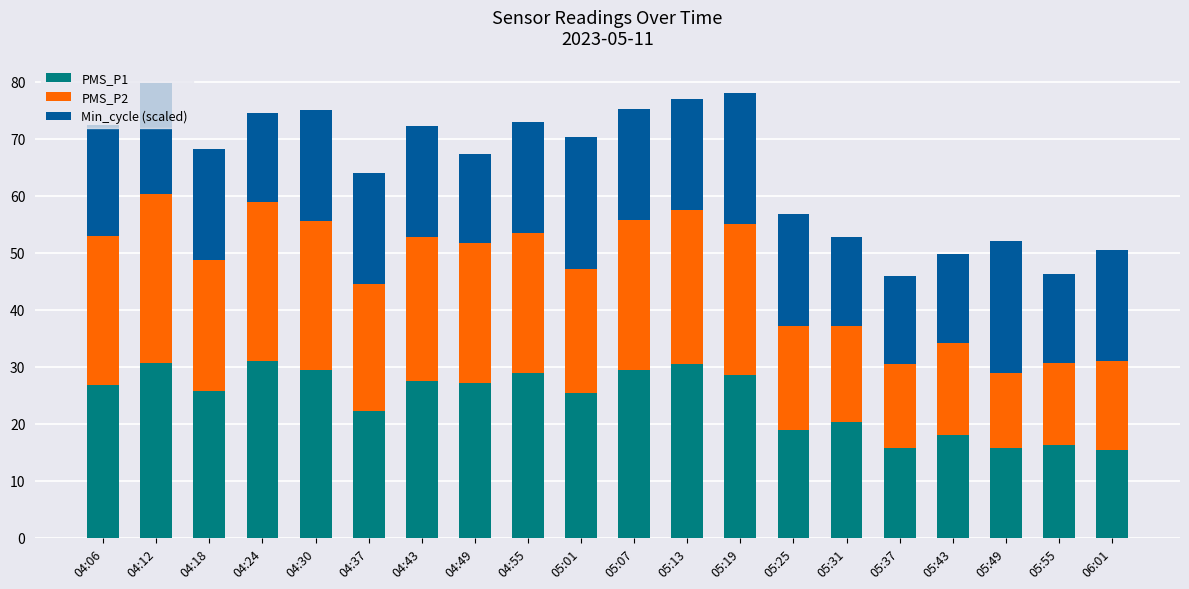

What is the minimum value for PMS_P1?

15.5